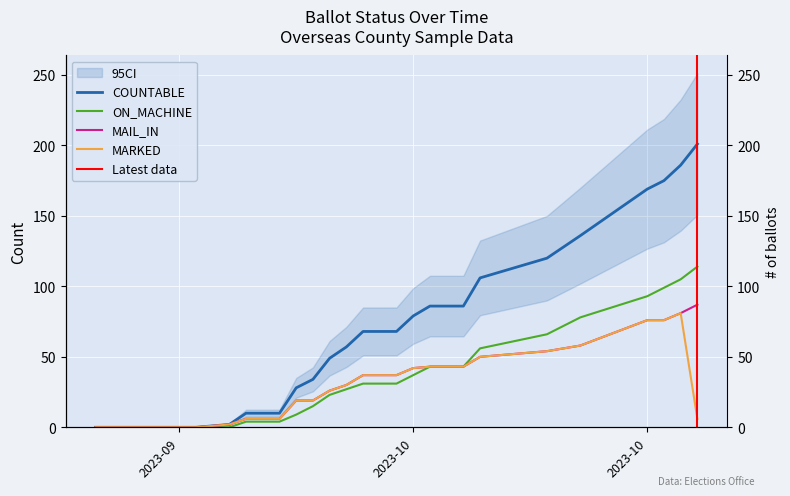

What position from the left is 27-Sep-2023?

14